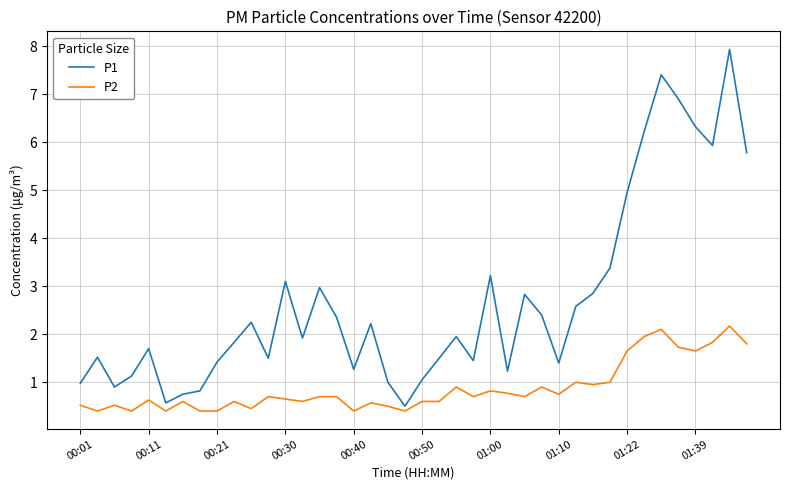

Rank the series by their average value, from lowest to highest.

P2, P1